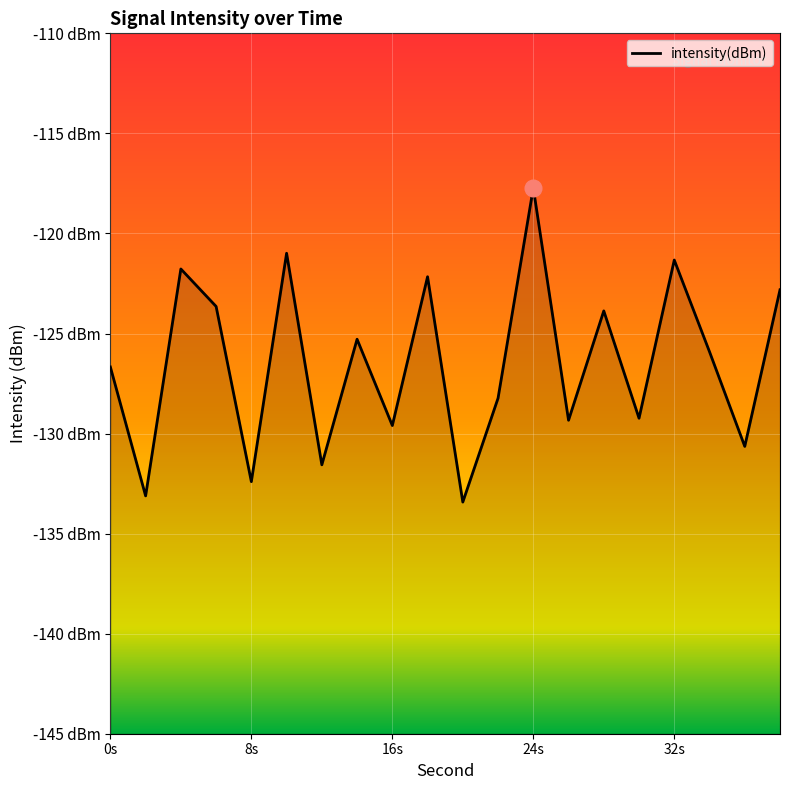

At which category does the data reach its first local valley?

2